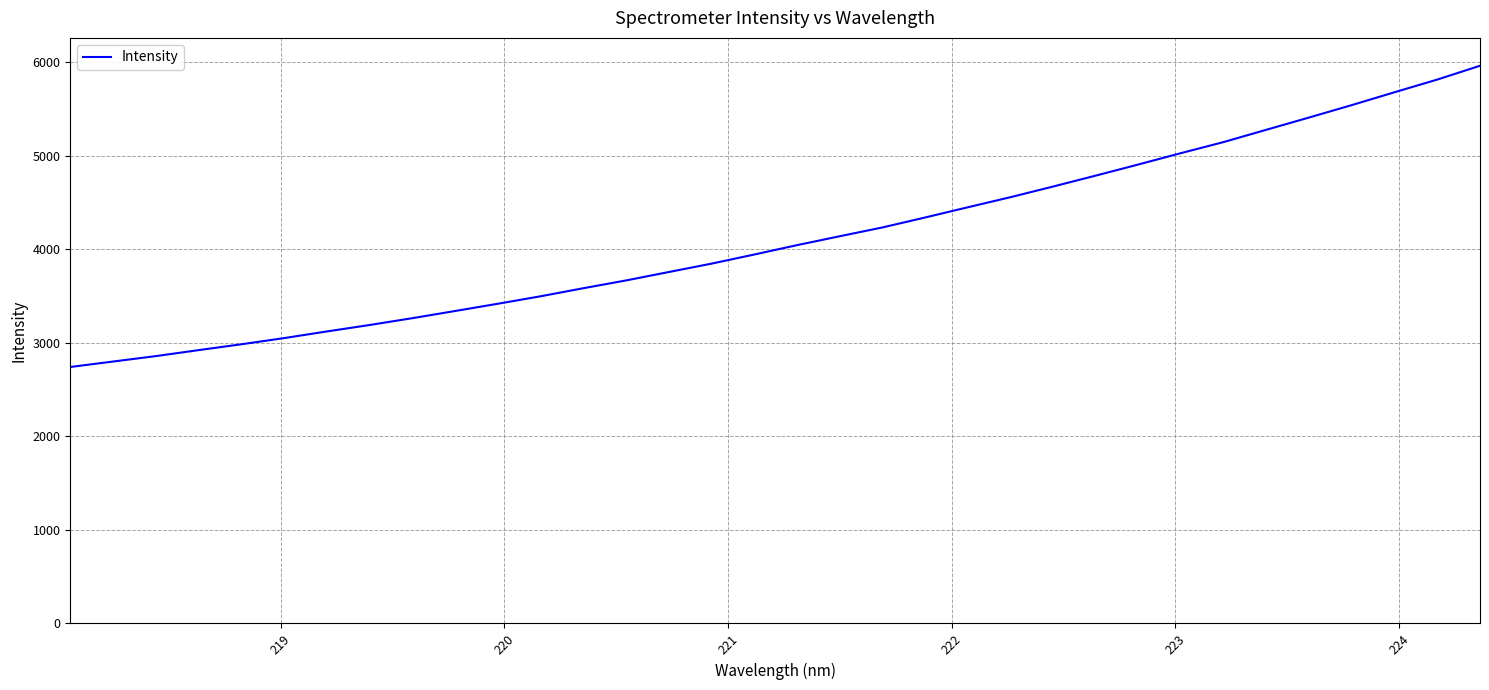

What is the maximum value shown in the chart?

5963.6